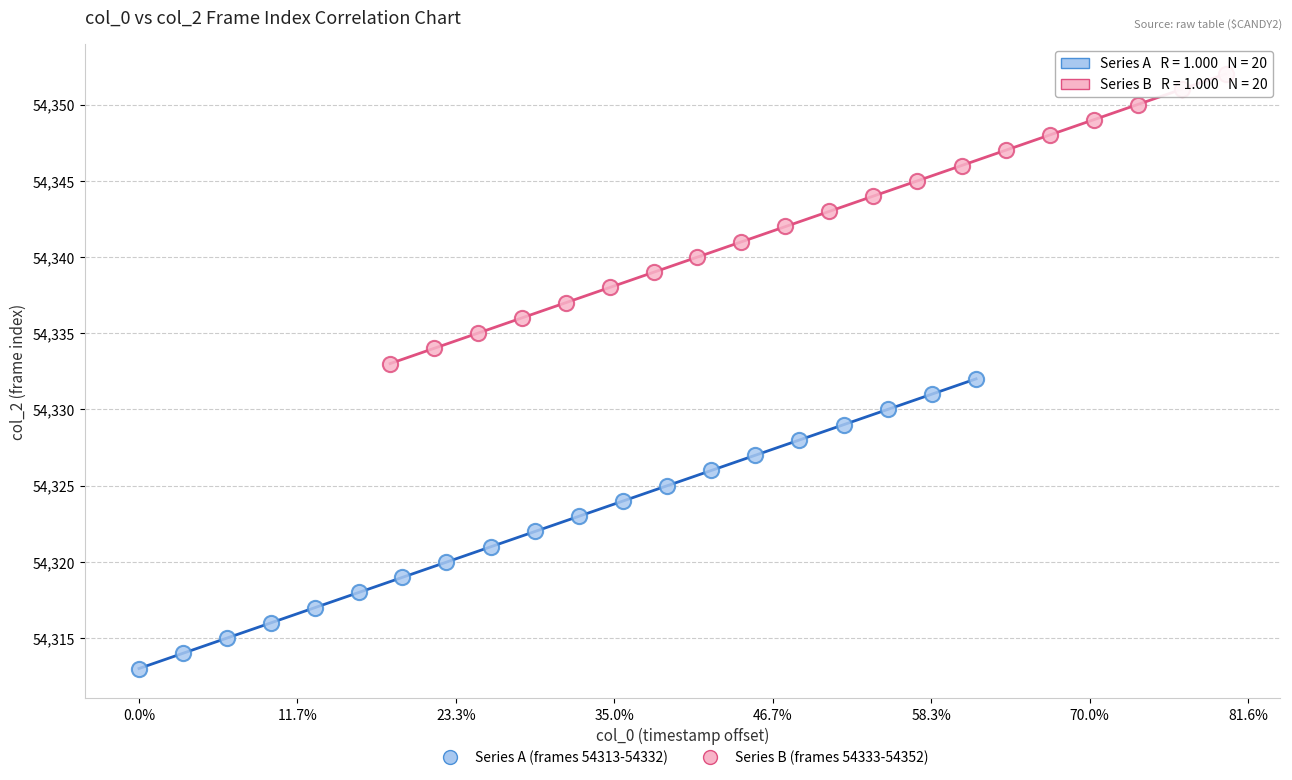

What are all the series names shown in the legend?

Series A (frames 54313-54332), Series B (frames 54333-54352)